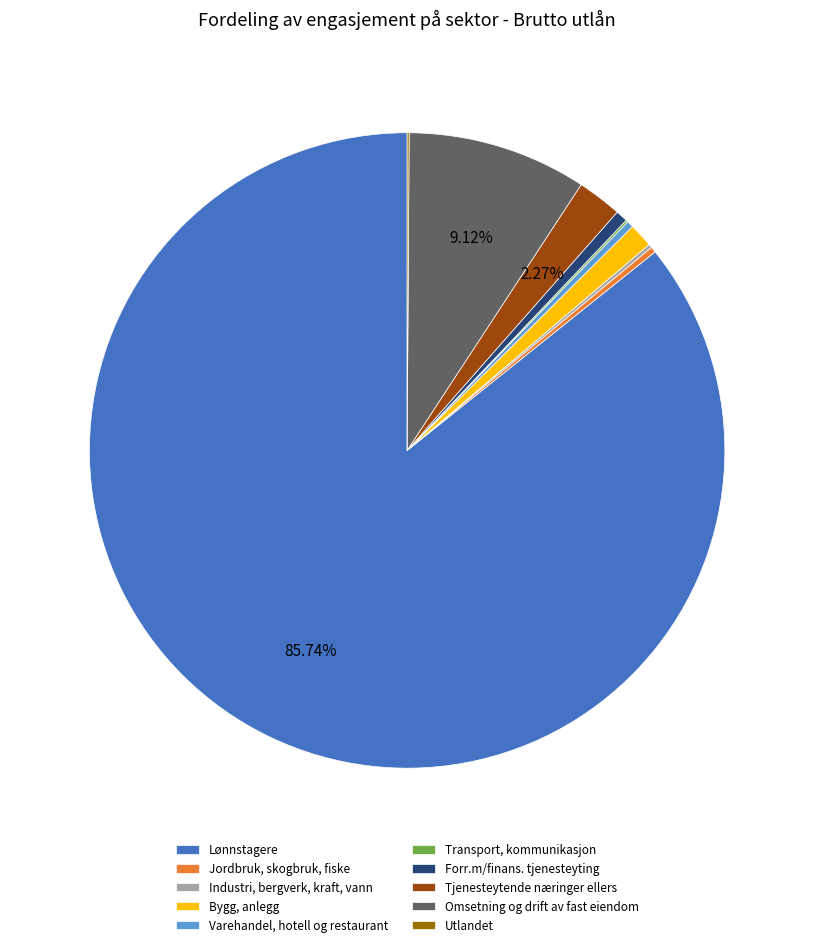

Is the sum of Bygg, anlegg and Omsetning og drift av fast eiendom greater than half?

No